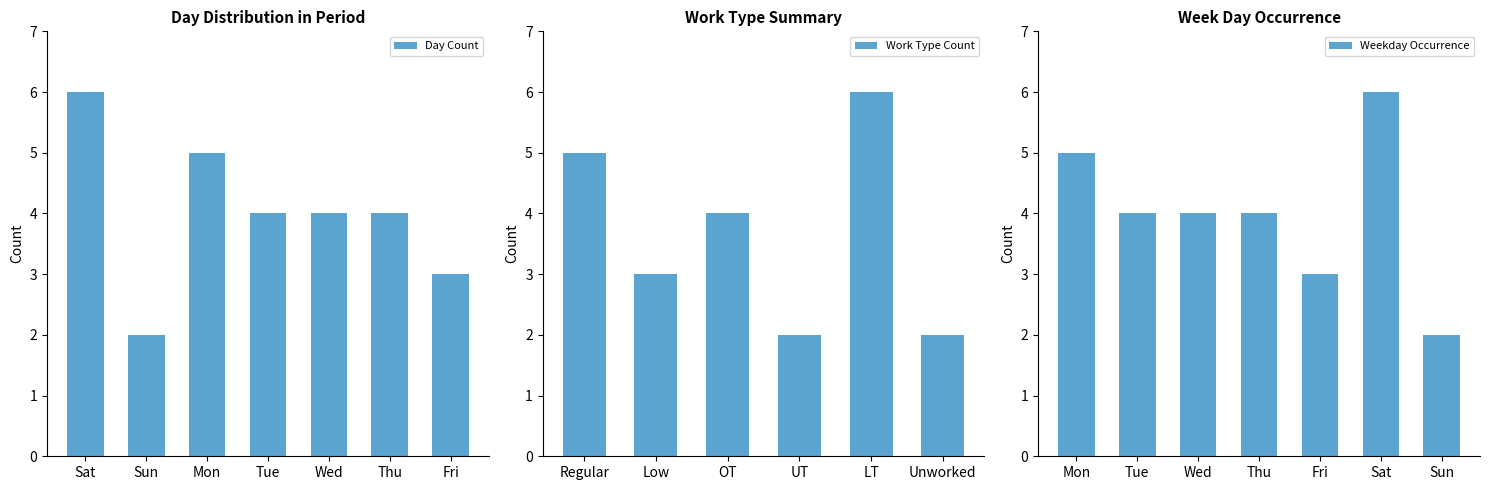

What is the highest value of the Day Count series?

6